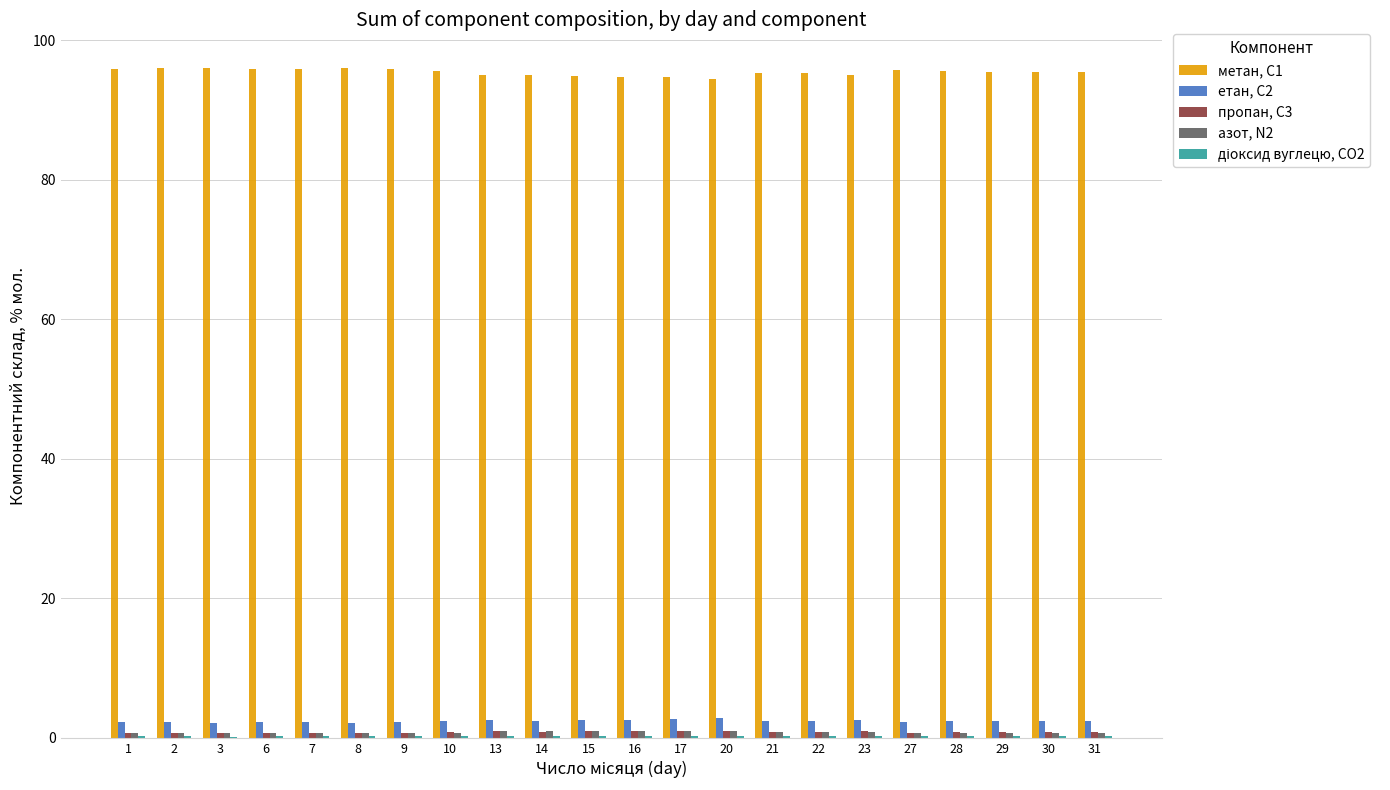

The етан, С2 series shows 2.4 at 10. True or false?

True